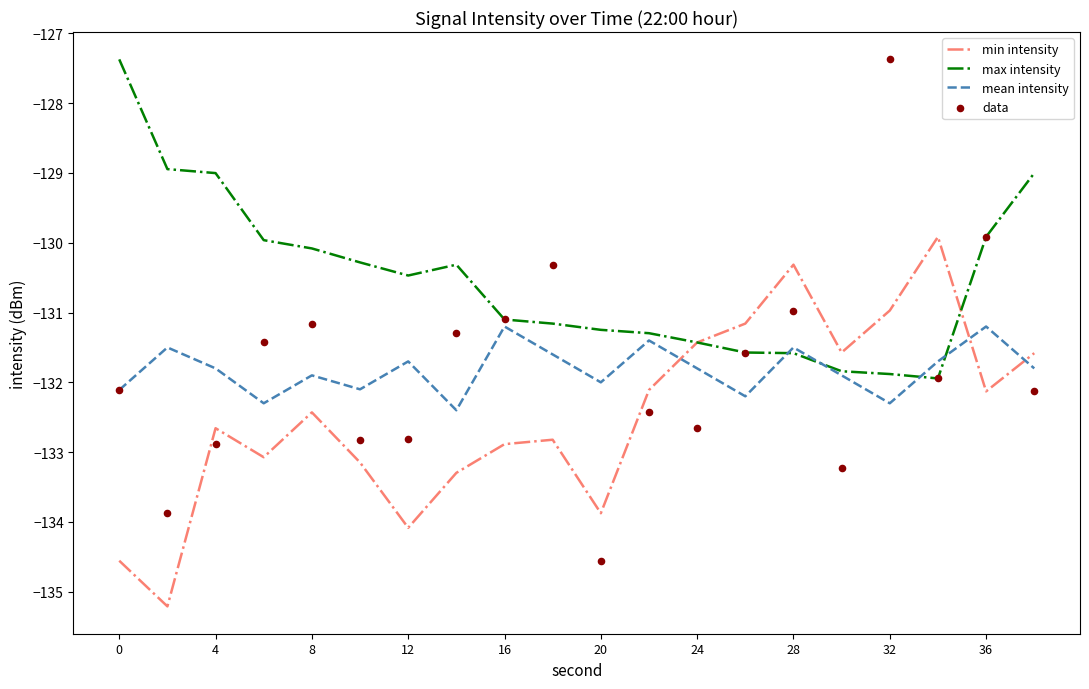

Is it true that mean intensity equals -29.7 at 28?

False